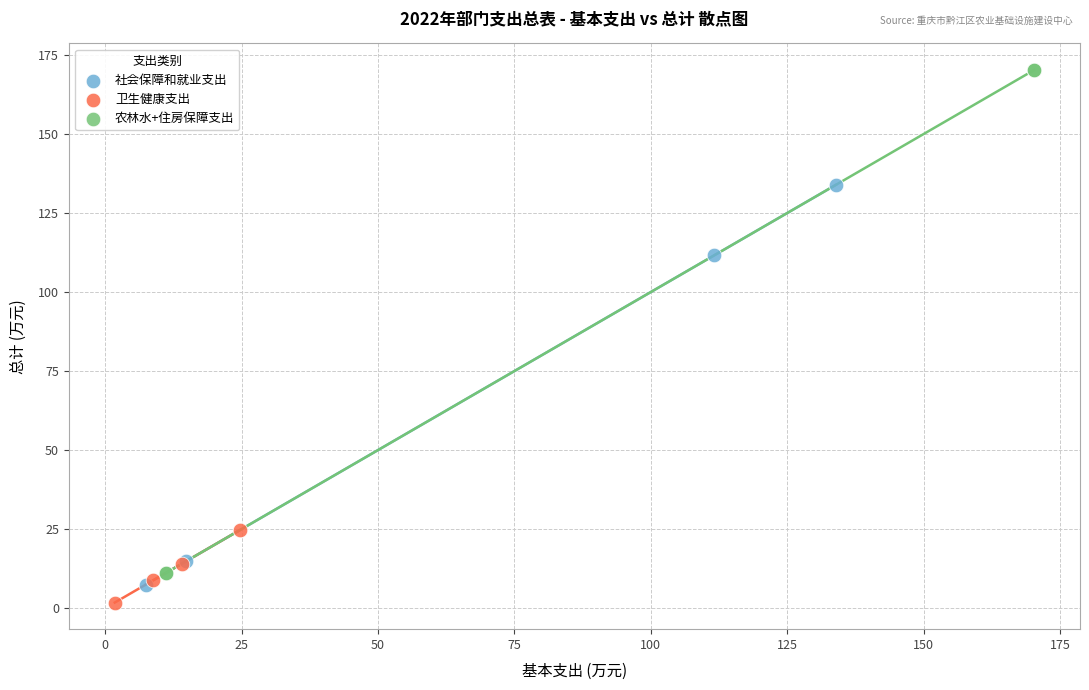

Which series has the largest Y range (max minus min)?

农林水+住房保障支出